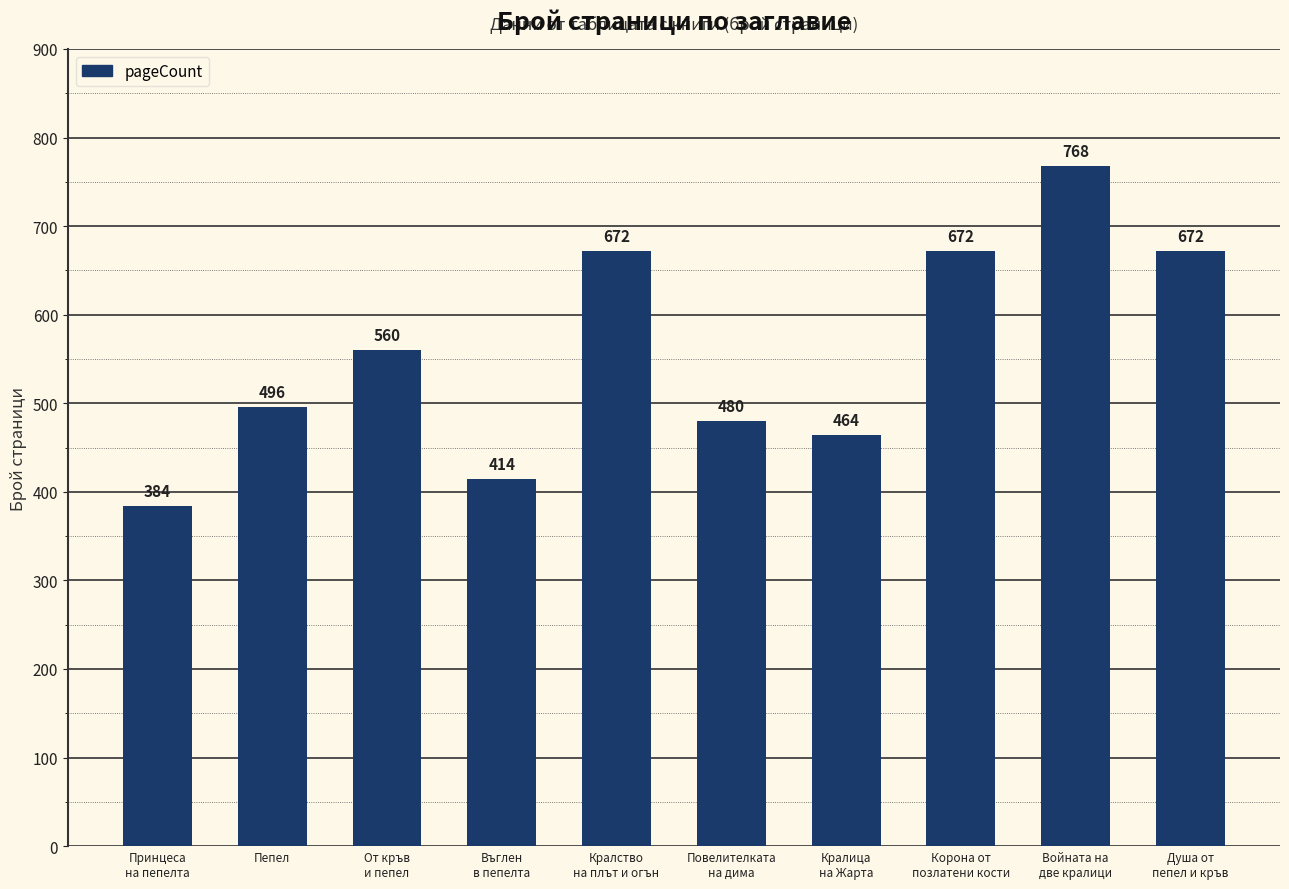

What is the minimum value shown in the chart?

384